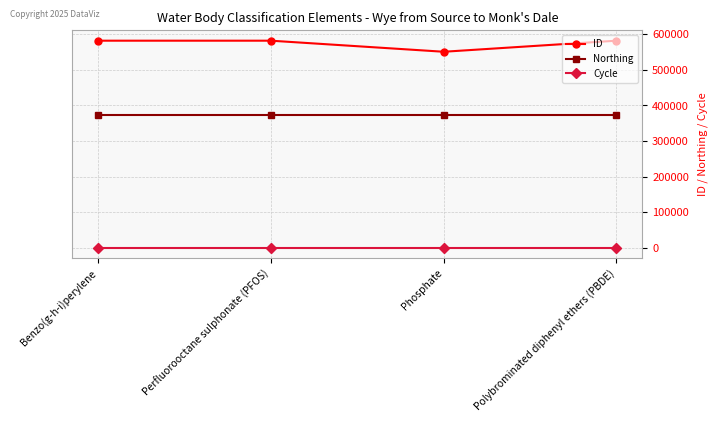

List the series in order of their peak value, highest first.

ID, Northing, Cycle